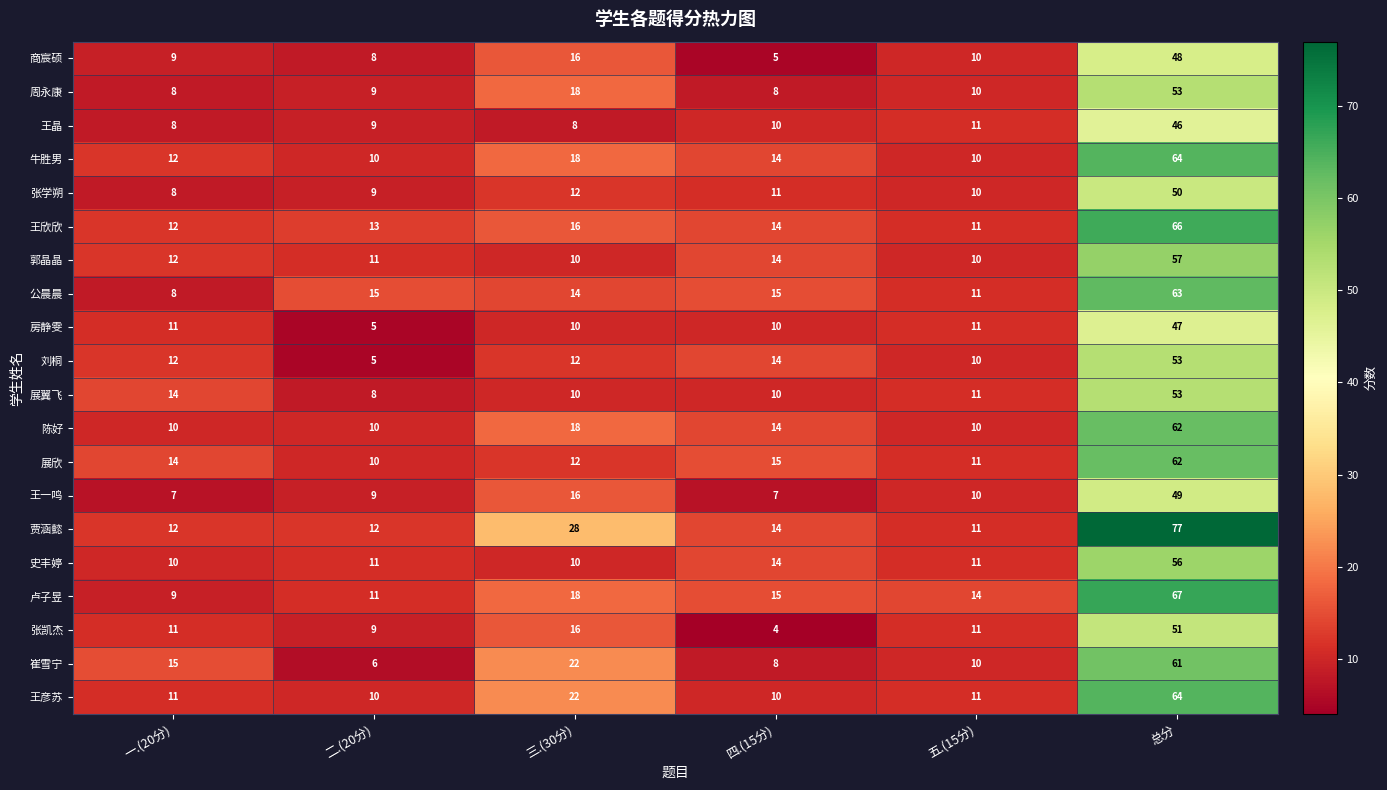

What is the spread (max minus min) of values at 一.(20分)?

8